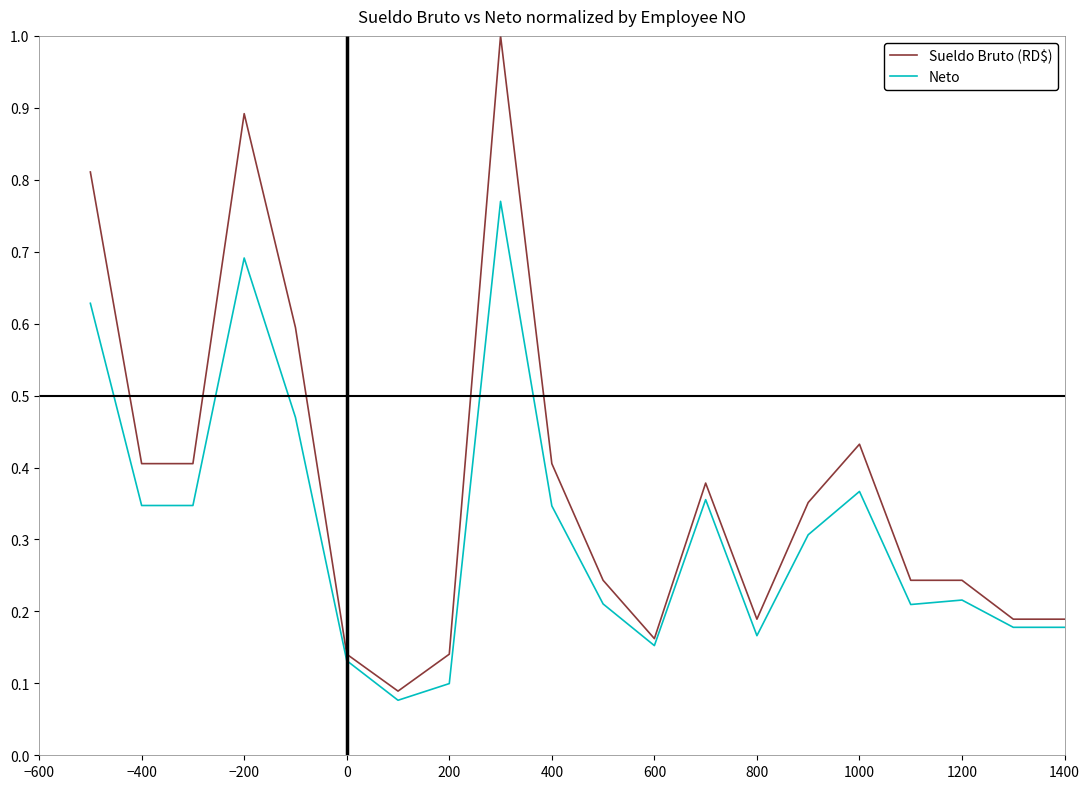

What is the maximum value shown in the chart?

1.0